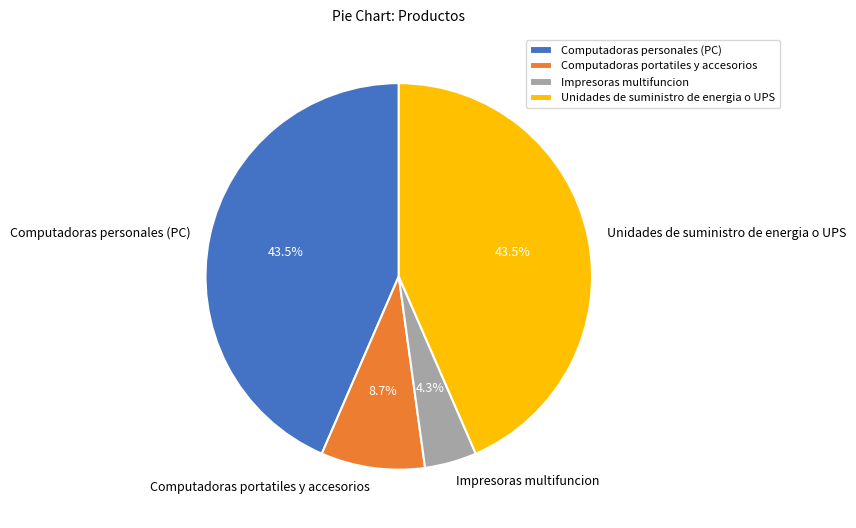

True or false: Computadoras portatiles y accesorios accounts for 9% of the total.

True